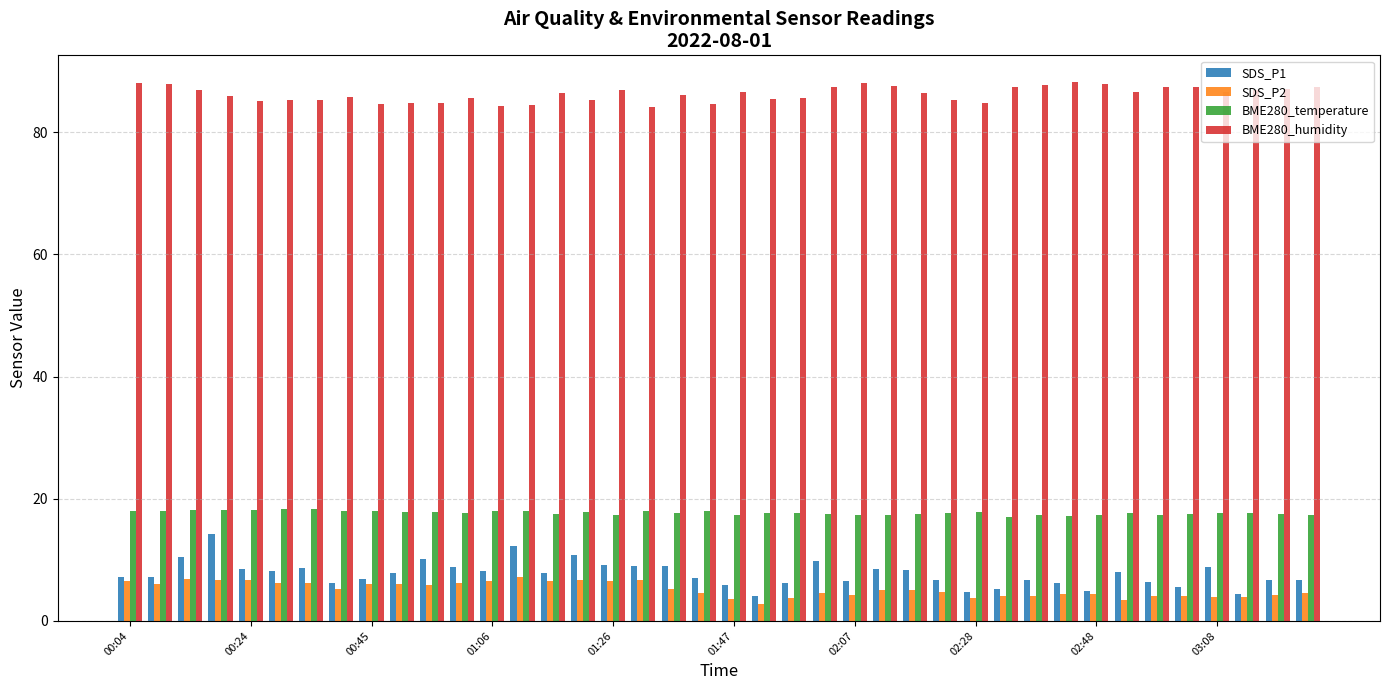

What is the maximum value for BME280_temperature?

18.3